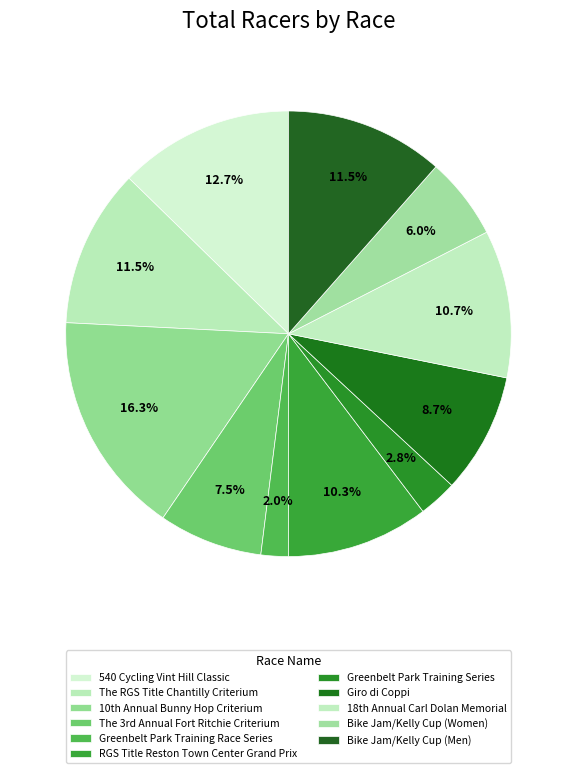

What portion of the pie excludes Greenbelt Park Training Series?

97.2%